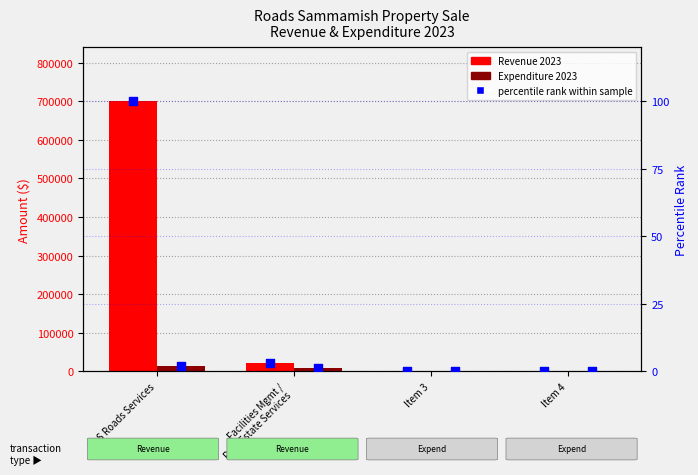

At how many categories does at least one series exceed 17780?

2